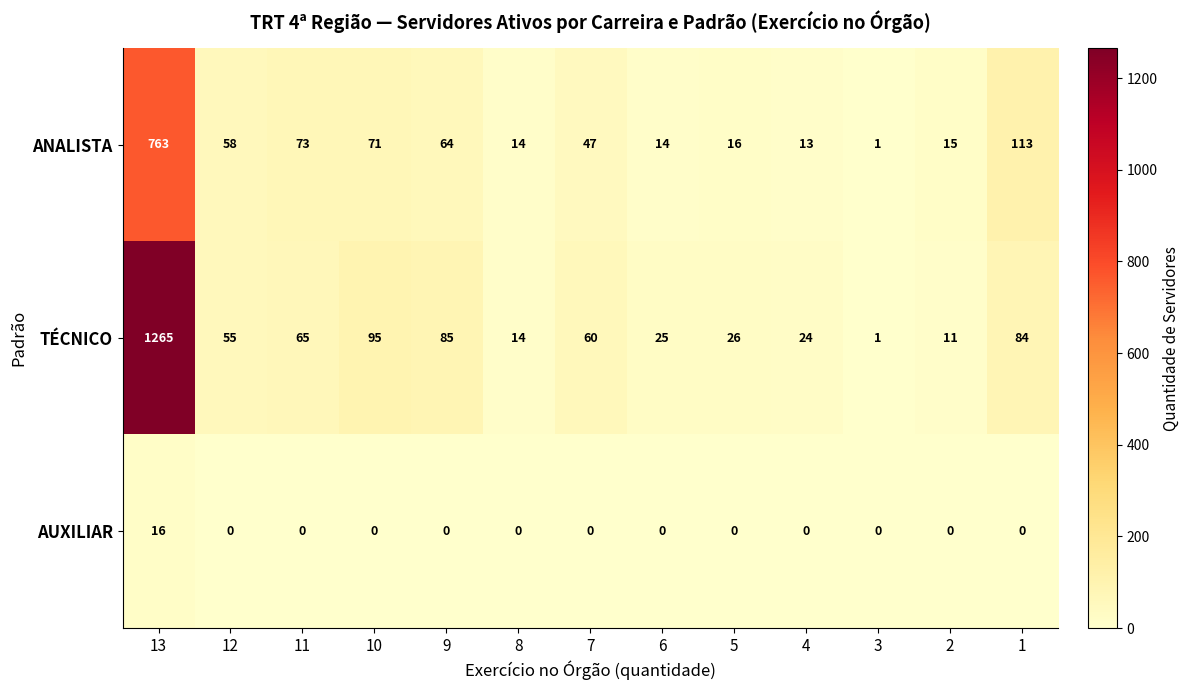

List the series in order of their overall mean, lowest first.

AUXILIAR, ANALISTA, TÉCNICO